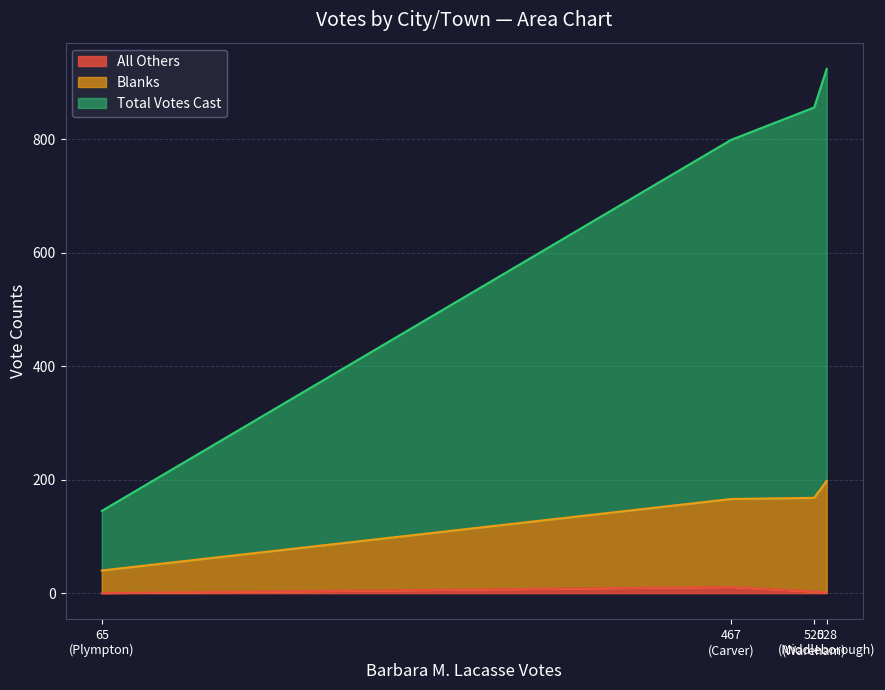

What is the average value of the Blanks series?

139